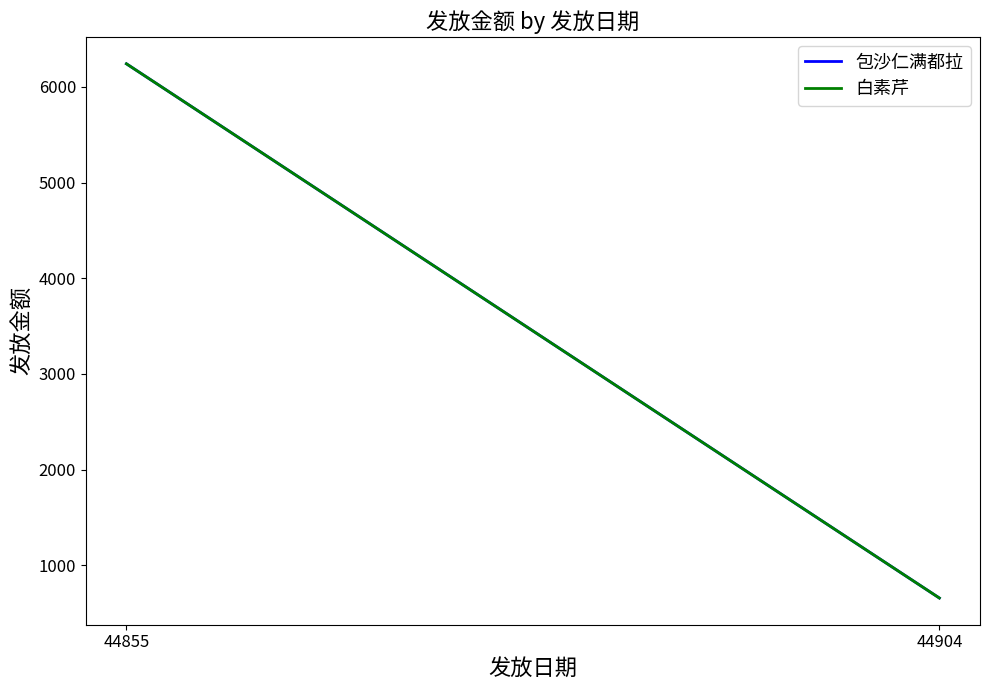

Between 44855 and 44904, which series saw the biggest shift?

包沙仁满都拉